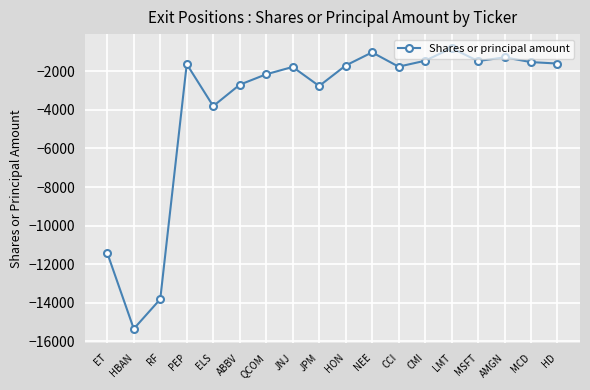

What is the difference between the values at RF and CMI?

12365